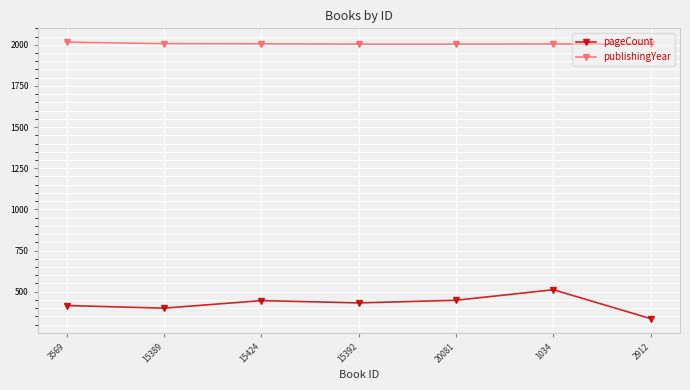

The value of publishingYear at 20081 is 2004. True or false?

True